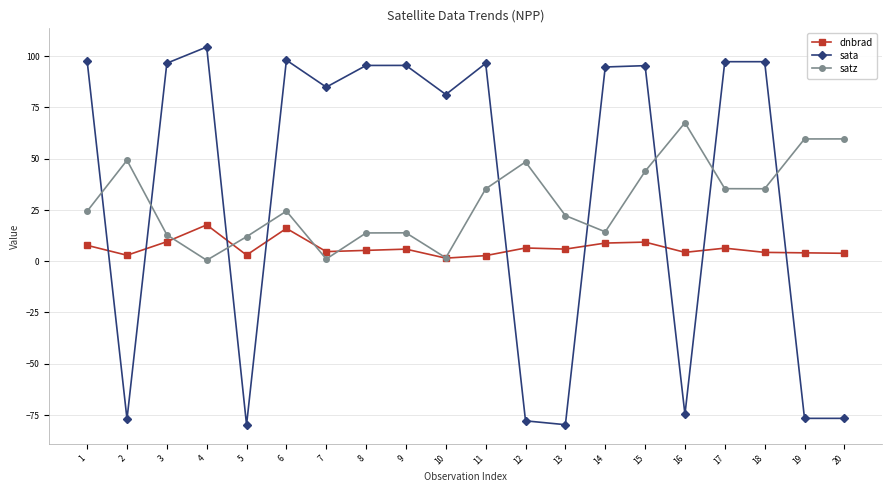

What is the sum of all sata values?

692.4